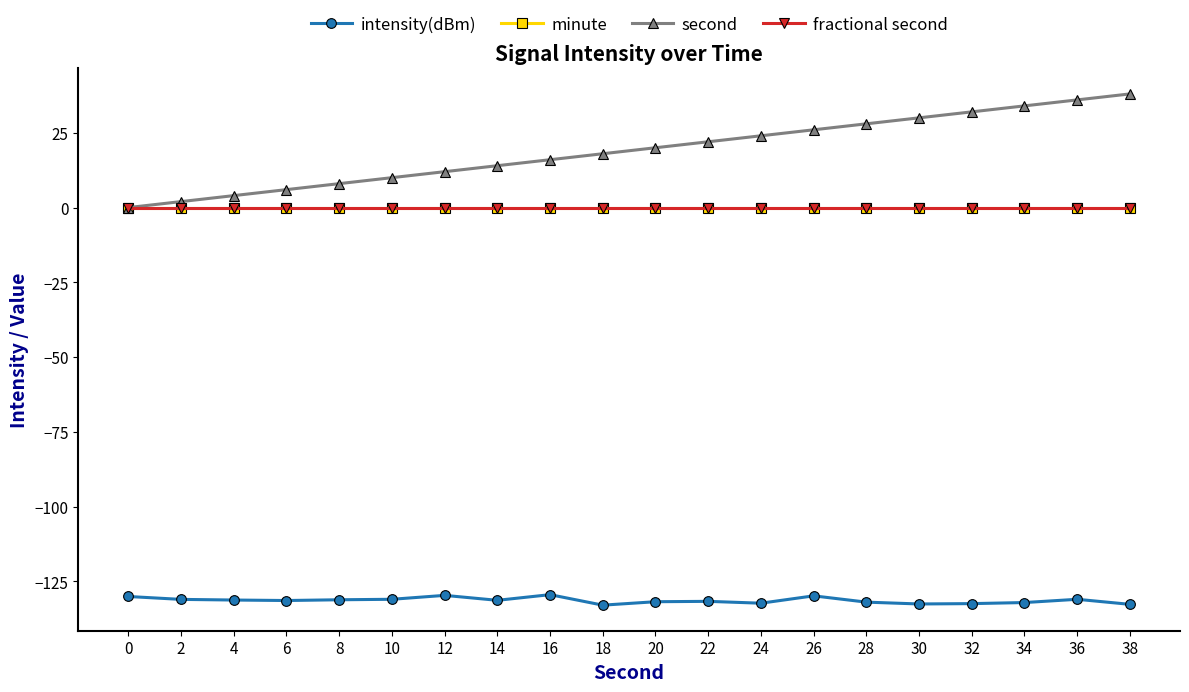

Between 0 and 20, which series saw the biggest shift?

second